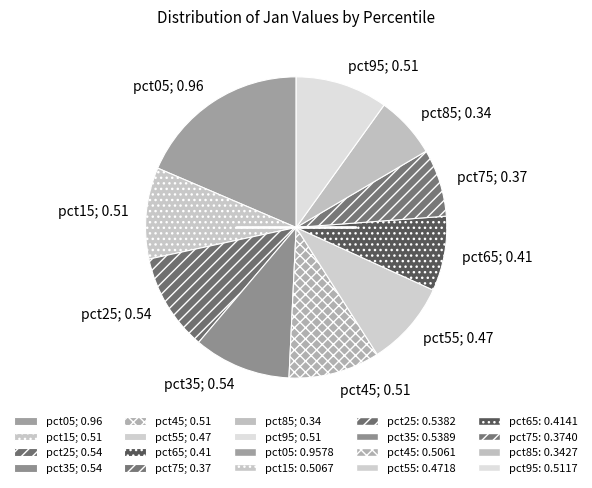

Do pct95; 0.51 and pct35; 0.54 together represent more than half of the pie?

No